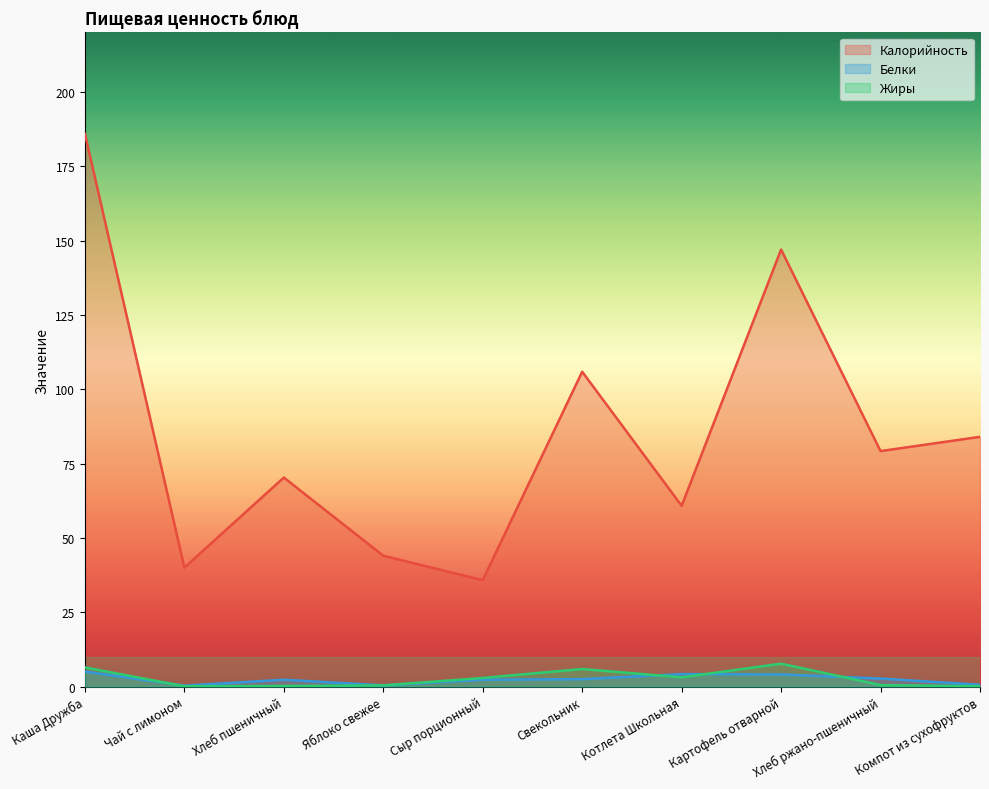

Reading left to right, what are all the values shown in this chart?

Калорийность: 185.9	40.0	70.3	44.0	35.8	105.9	60.8	147.0	79.2	84.0
Белки: 5.1	0.3	2.3	0.4	2.3	2.5	4.2	4.1	2.7	0.6
Жиры: 6.4	0.1	0.2	0.4	2.9	5.9	3.1	7.7	0.5	0.1